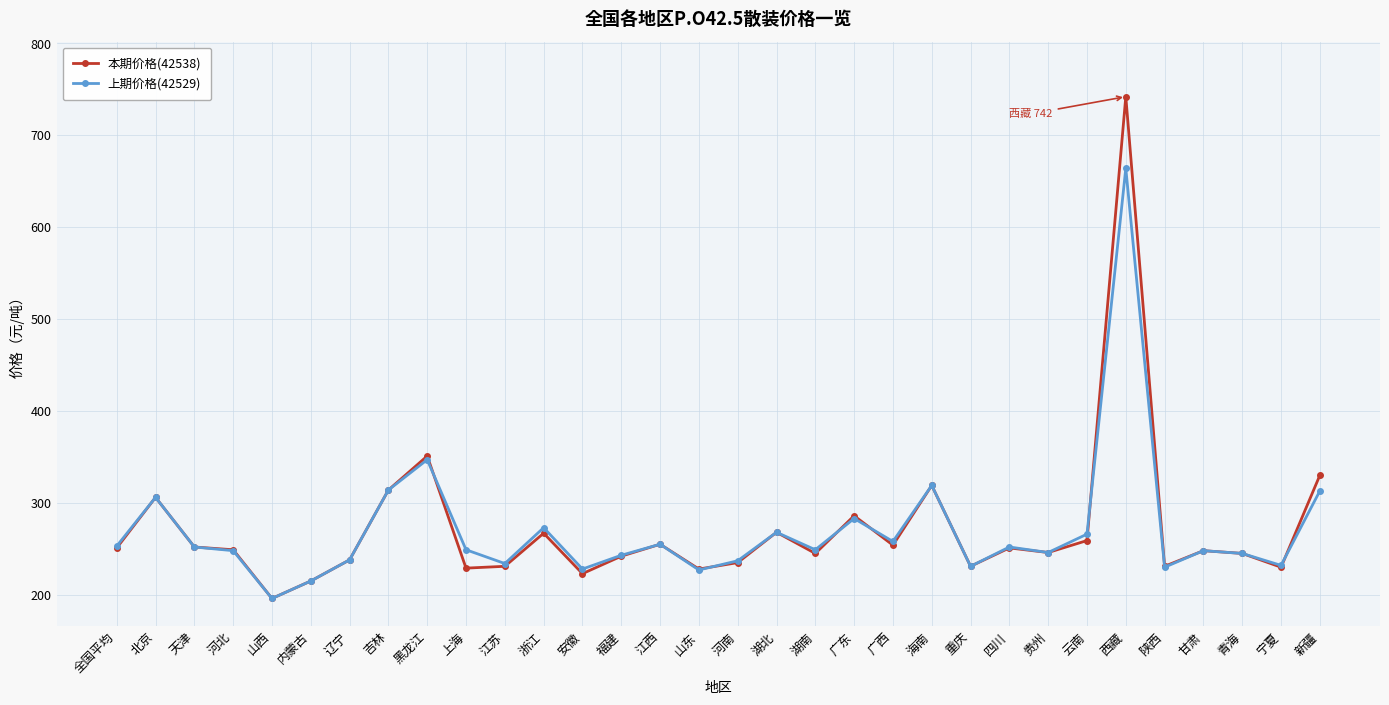

Where is 上期价格(42529) nearest to the value 430?

黑龙江